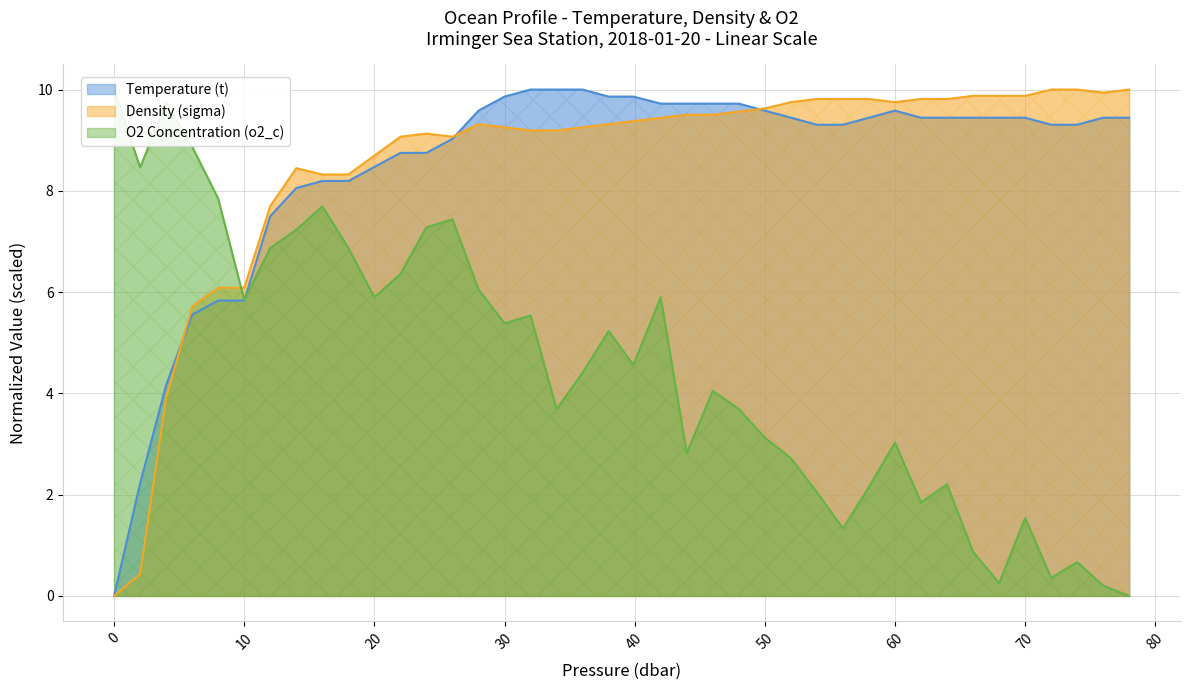

How many lines are shown in the chart?

3